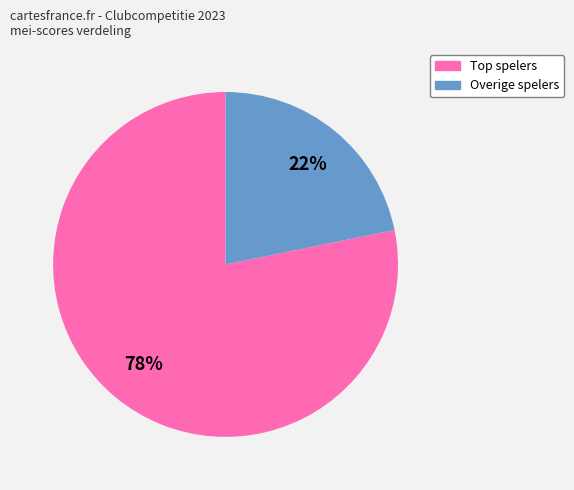

Is there a majority slice in this chart?

Yes